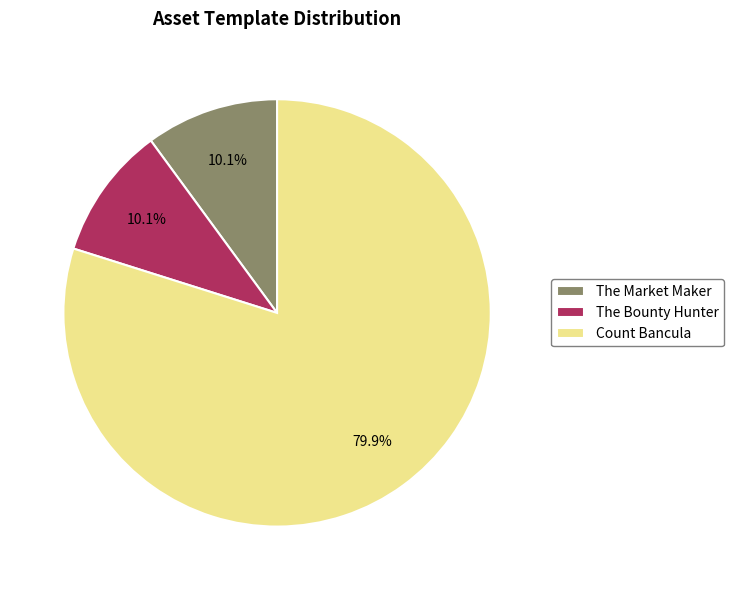

Count the number of slices in the pie.

3